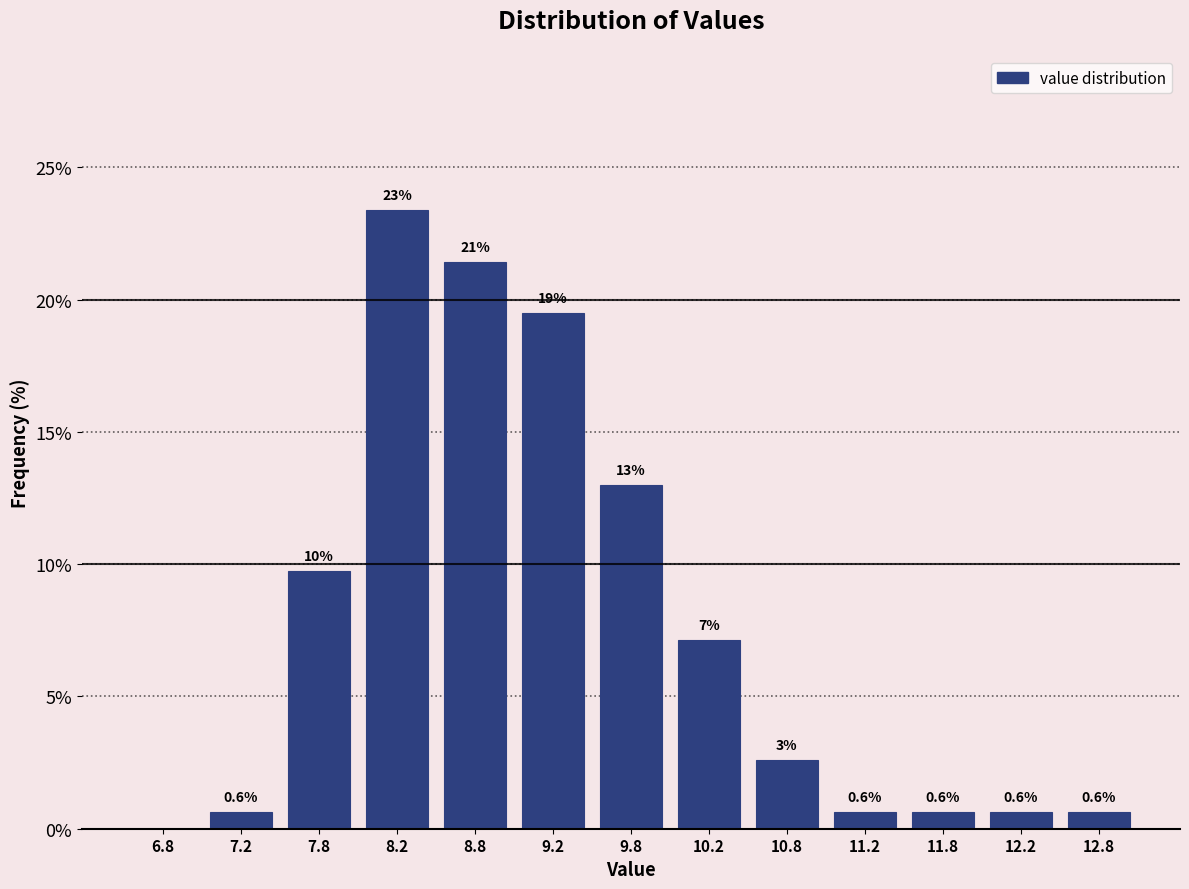

Over which range of the x-axis is the bar tallest?

8.0 to 8.5